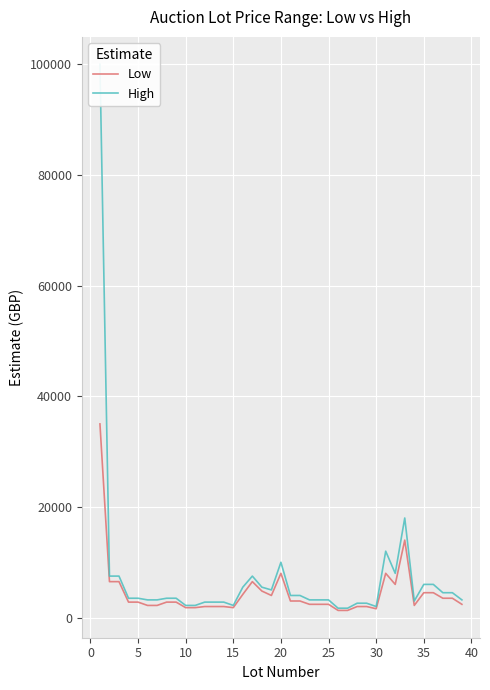

Reading right to left, transcribe all the data shown in this chart.

Low: 2400	3500	3500	4500	4500	2200	14000	6000	8000	1600	2000	2000	1300	1300	2400	2400	2400	3000	3000	8000	4000	4800	6500	4200	1800	2000	2000	2000	1800	1800	2800	2800	2200	2200	2800	2800	6500	6500	35000
High: 3200	4500	4500	6000	6000	3000	18000	8000	12000	2000	2600	2600	1700	1700	3200	3200	3200	4000	4000	10000	5000	5500	7500	5500	2200	2800	2800	2800	2200	2200	3500	3500	3200	3200	3500	3500	7500	7500	100000